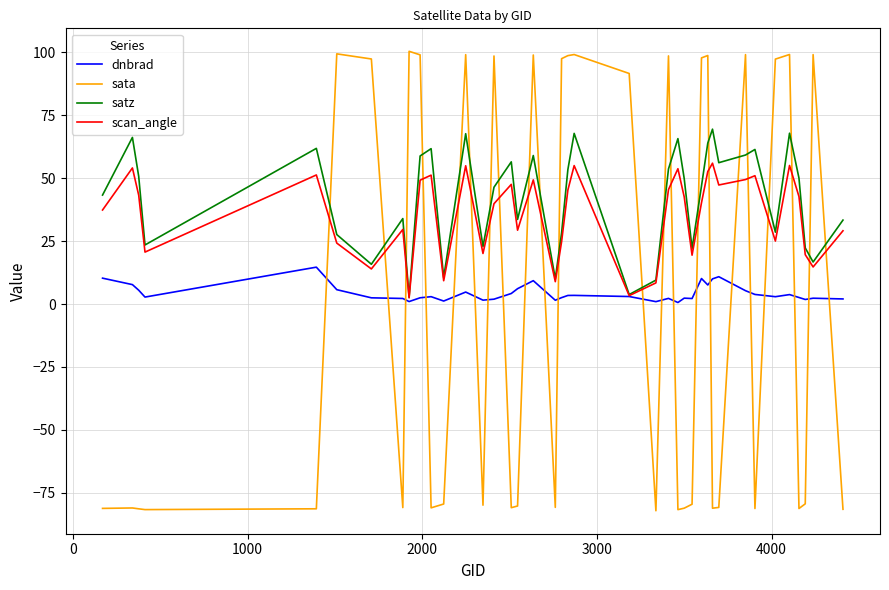

True or false: sata and scan_angle cross at least once.

True